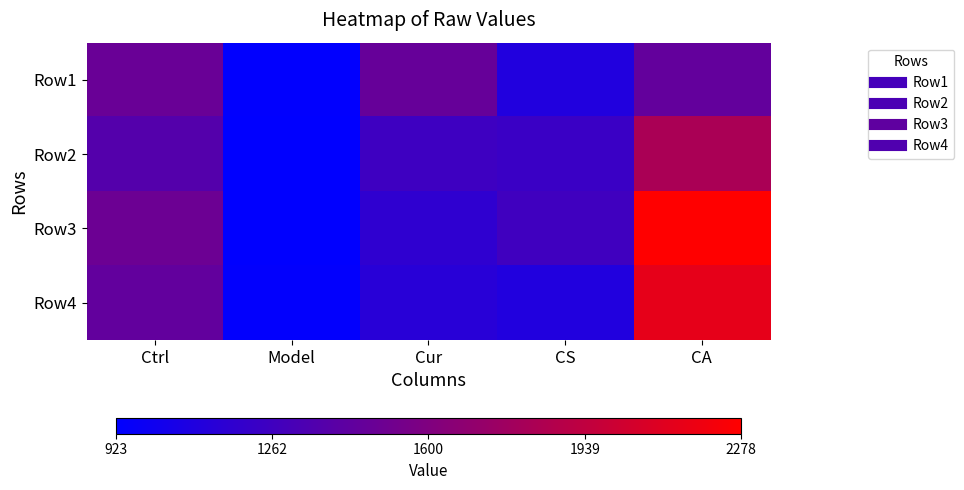

Reading right to left, what are all the values shown in this chart?

Row1: CA=1448.7	CS=1100.3	Cur=1468.0	Model=933.0	Ctrl=1481.4
Row2: CA=1823.7	CS=1234.2	Cur=1253.4	Model=923.2	Ctrl=1369.9
Row3: CA=2277.6	CS=1266.8	Cur=1173.0	Model=923.6	Ctrl=1495.3
Row4: CA=2140.7	CS=1098.8	Cur=1138.7	Model=937.4	Ctrl=1442.9